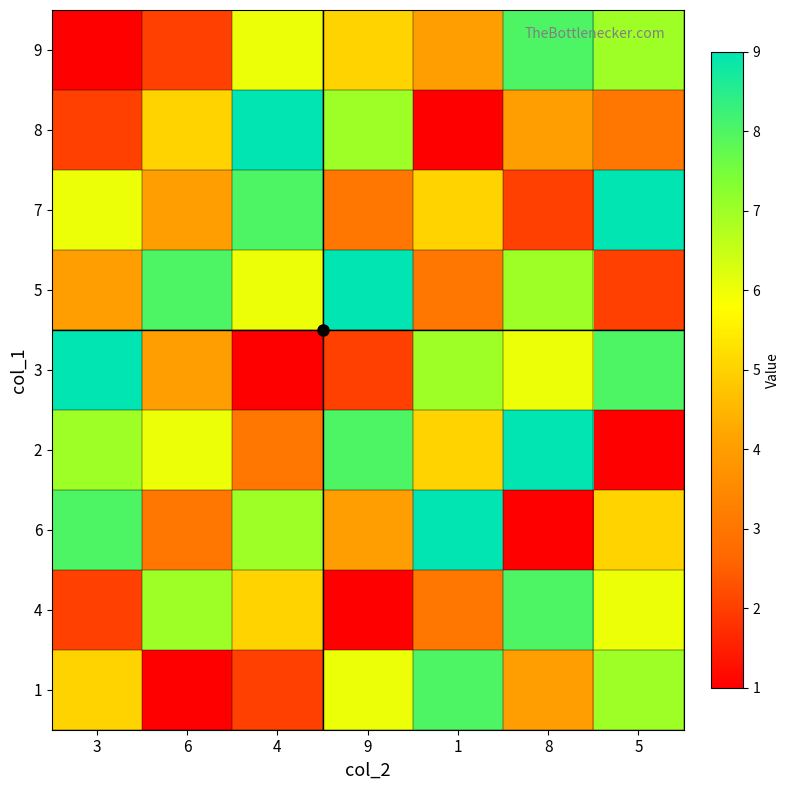

What is the total value across all series at 5?

48